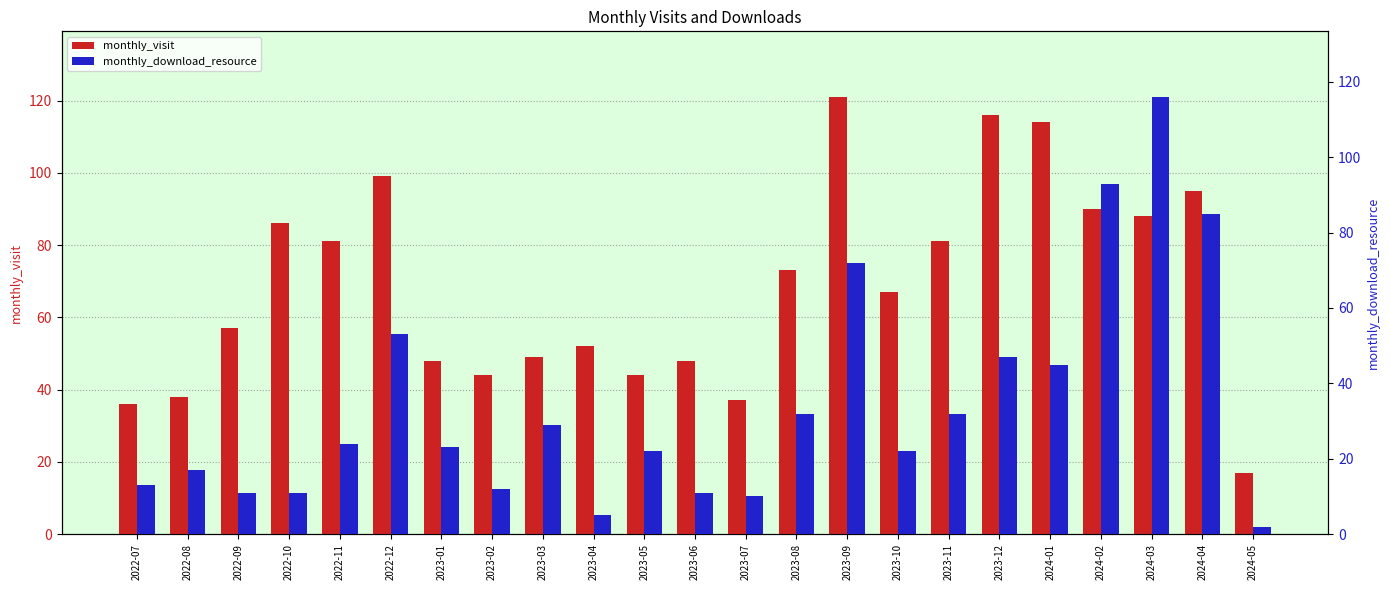

Is it true that monthly_download_resource equals 9 at 2022-08?

False